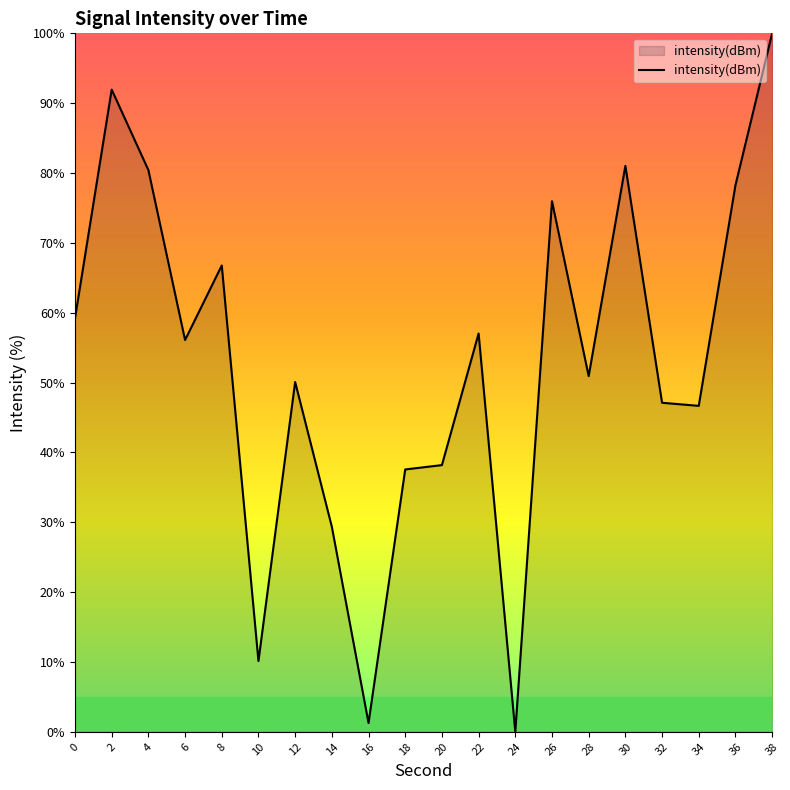

Is it true that the value at 0 is 59.2?

True